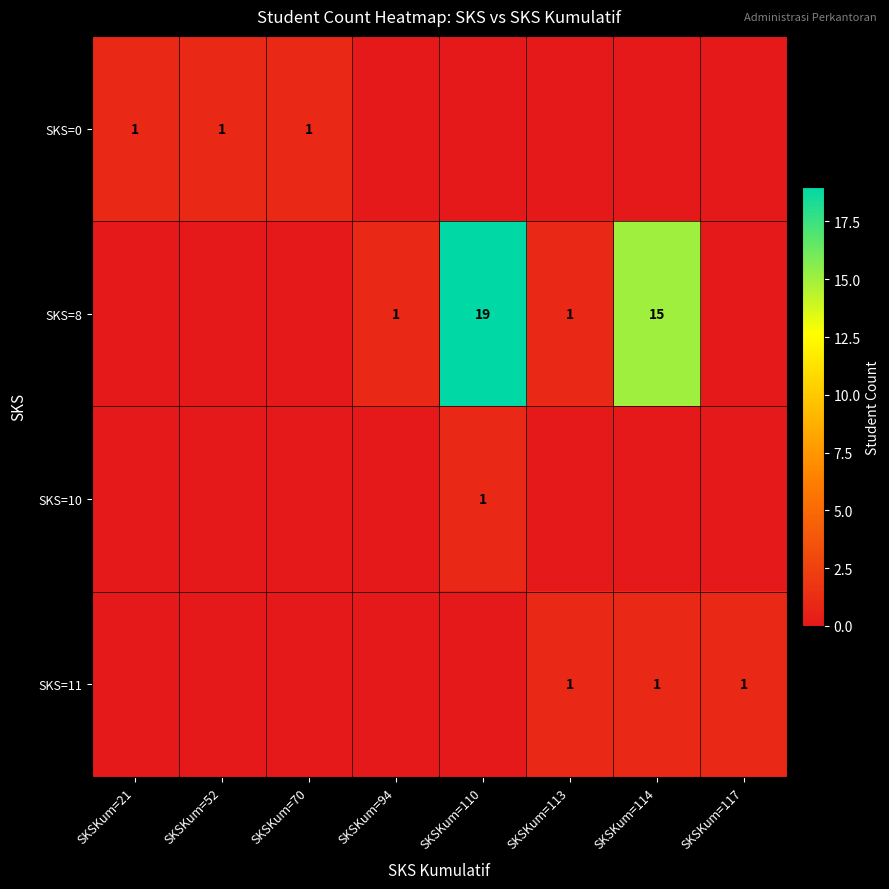

True or false: SKS=10 has a value of 1 at SKSKum=110.

True